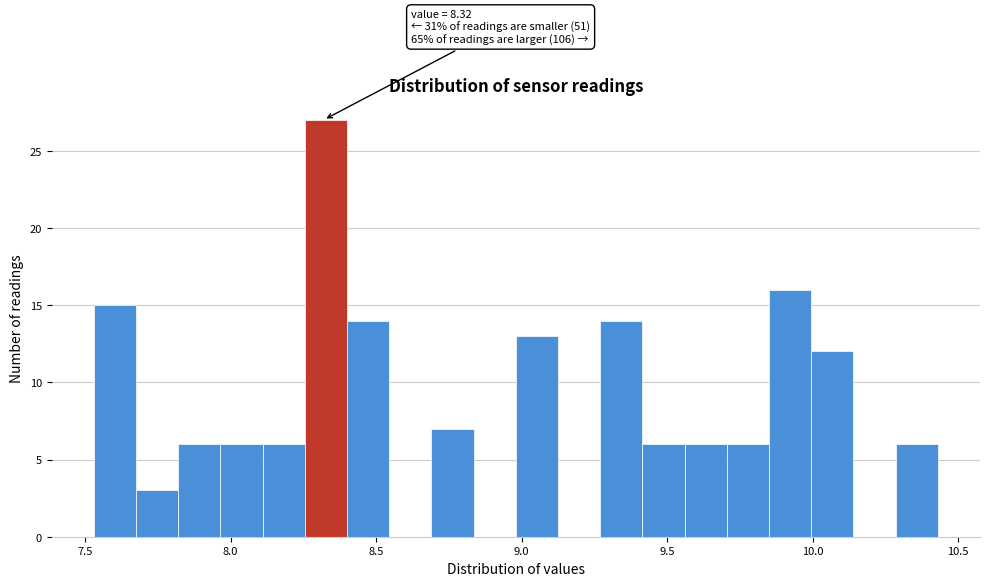

Around what value on the x-axis is the tallest bar? Give the approximate position of its centre, as read against the axis.

8.35